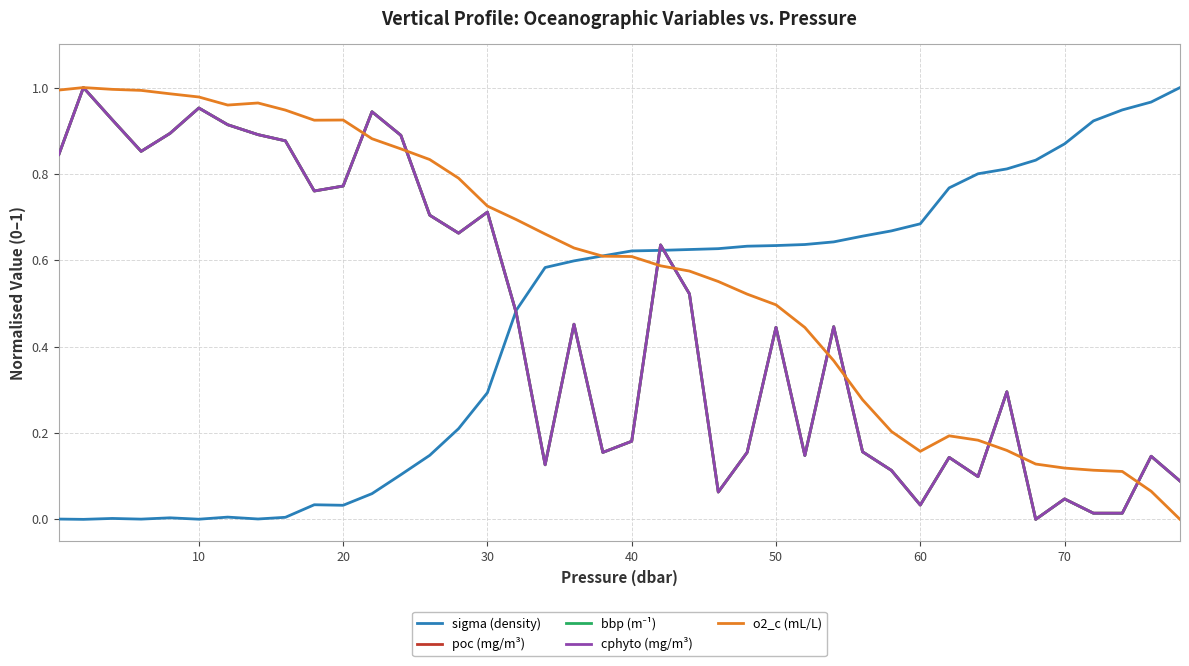

At how many categories does at least one series exceed 0?

40